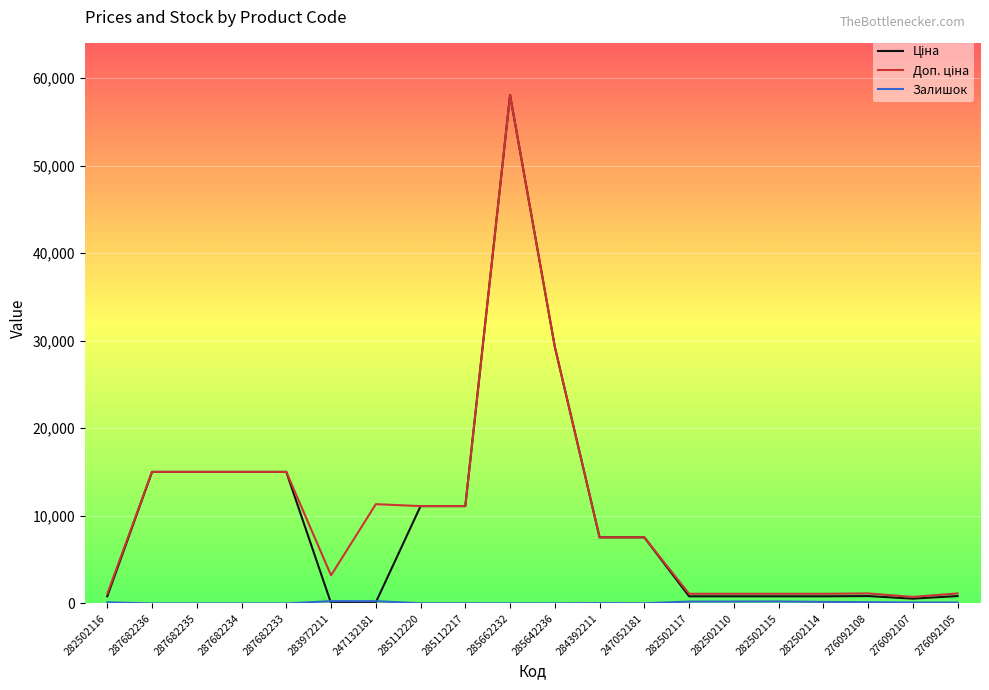

What is the greatest value displayed?

58037.0